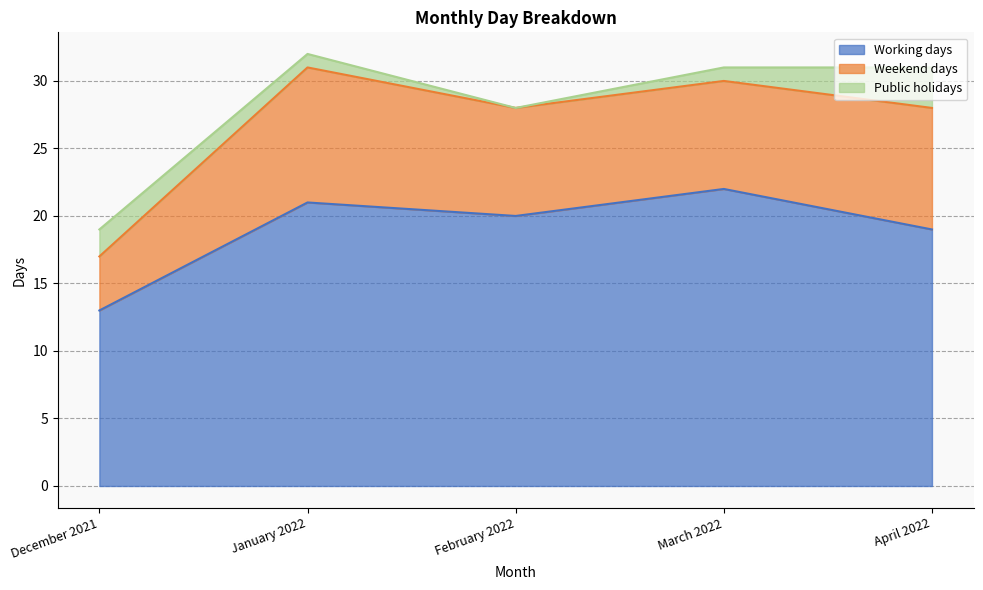

What are all the series names shown in the legend?

Working days, Weekend days, Public holidays